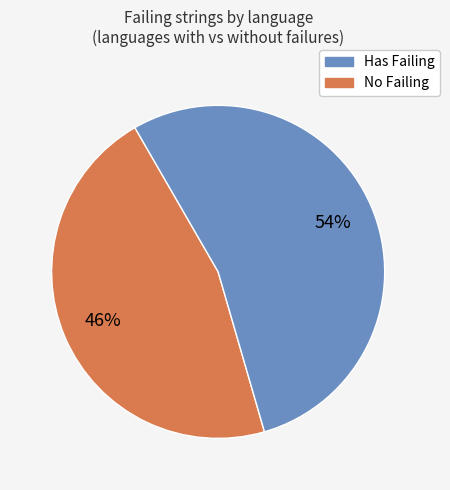

To the nearest percent, what is the average slice percentage?

50%